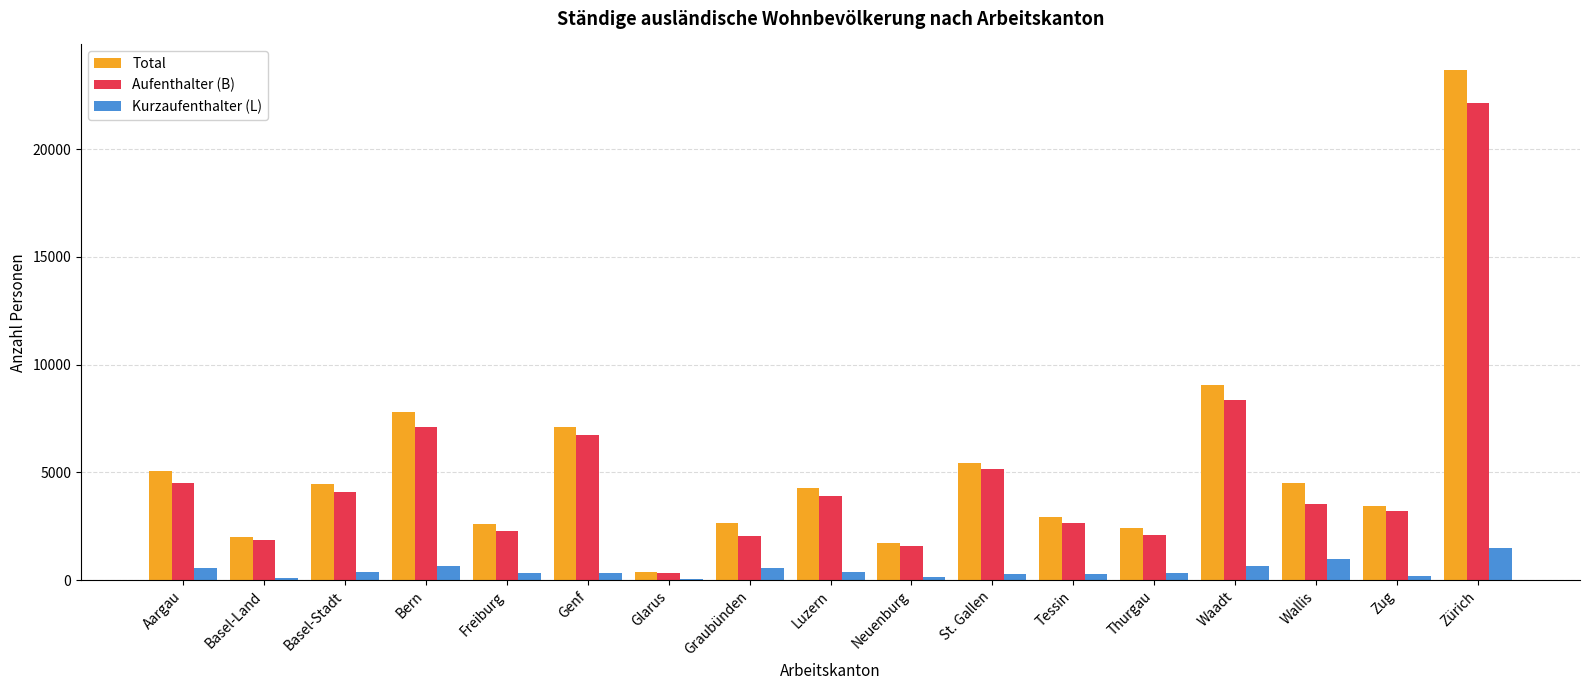

The value of Kurzaufenthalter (L) at Tessin is 282. True or false?

True